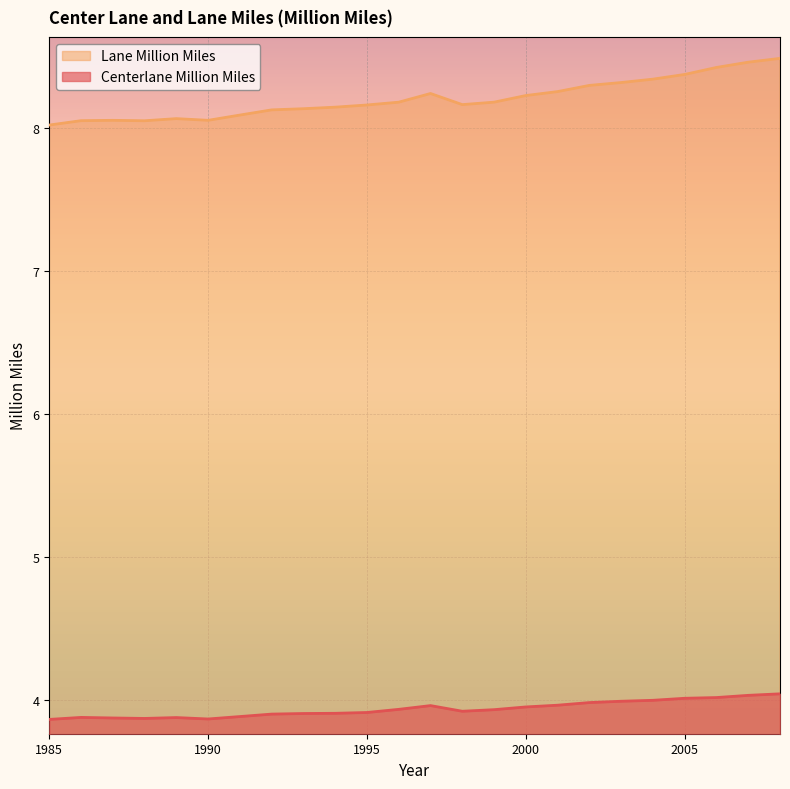

What is the value of the Lane Million Miles point at the 3rd from the left?

8.1